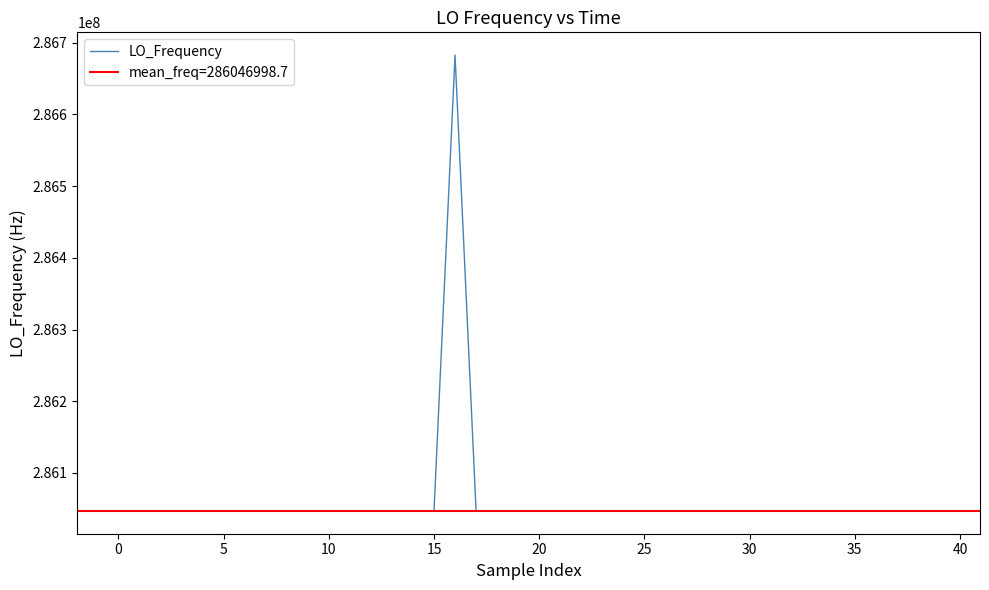

Read the value at 25.

286046997.1